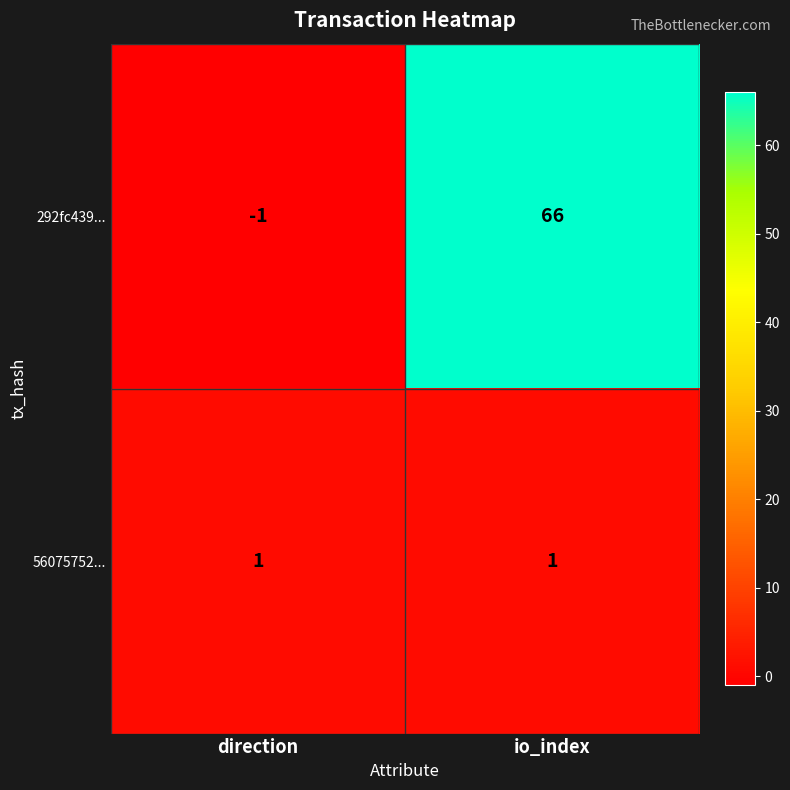

Which series has the largest total across all categories?

292fc439...